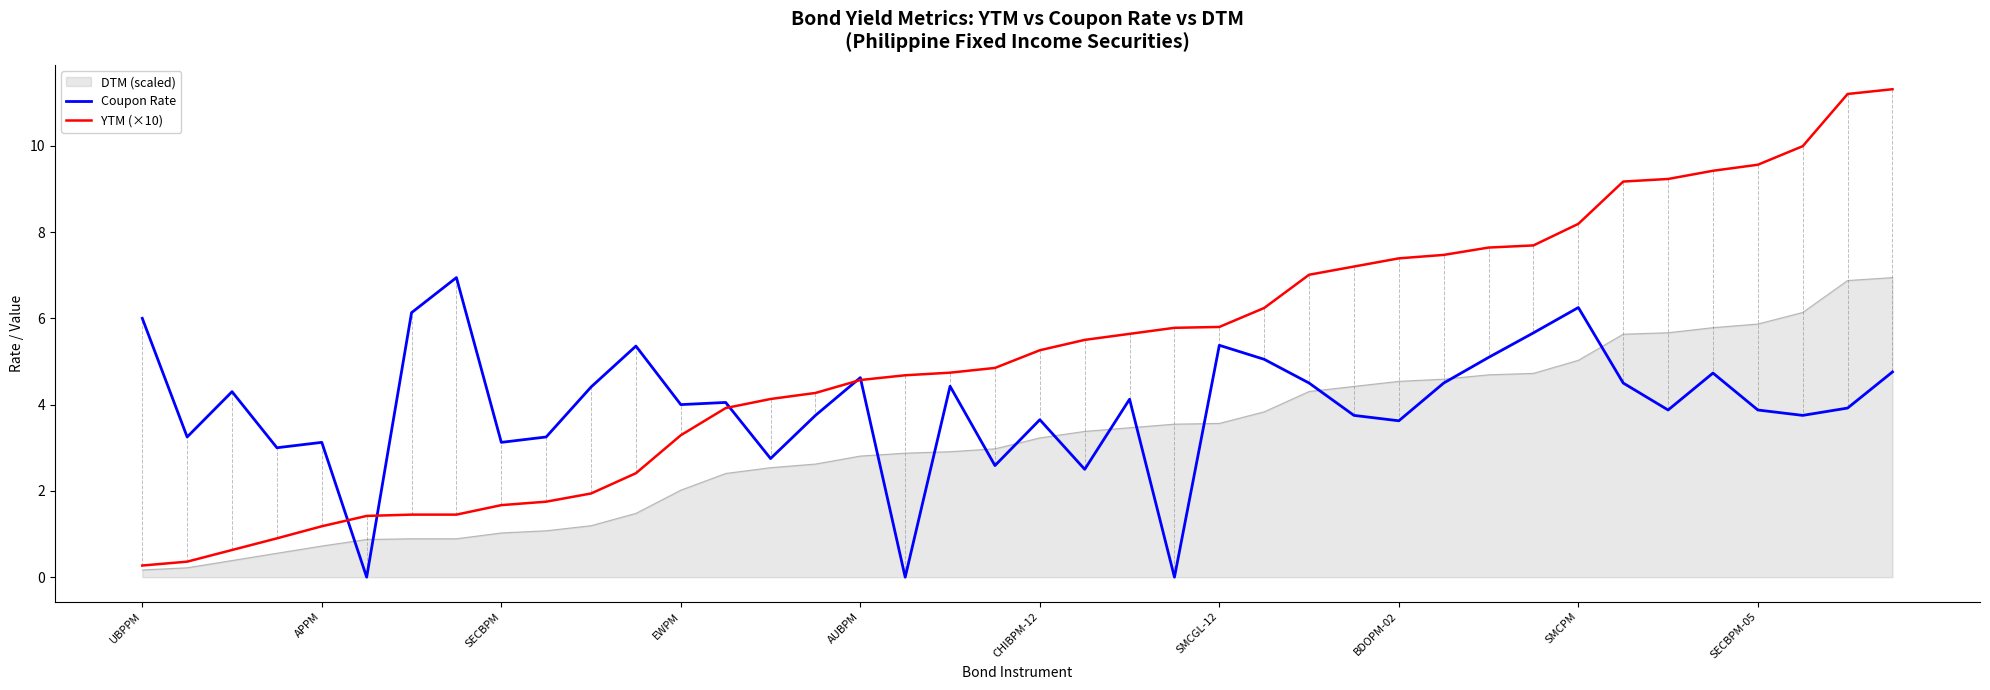

At how many categories does at least one series exceed 8?

8